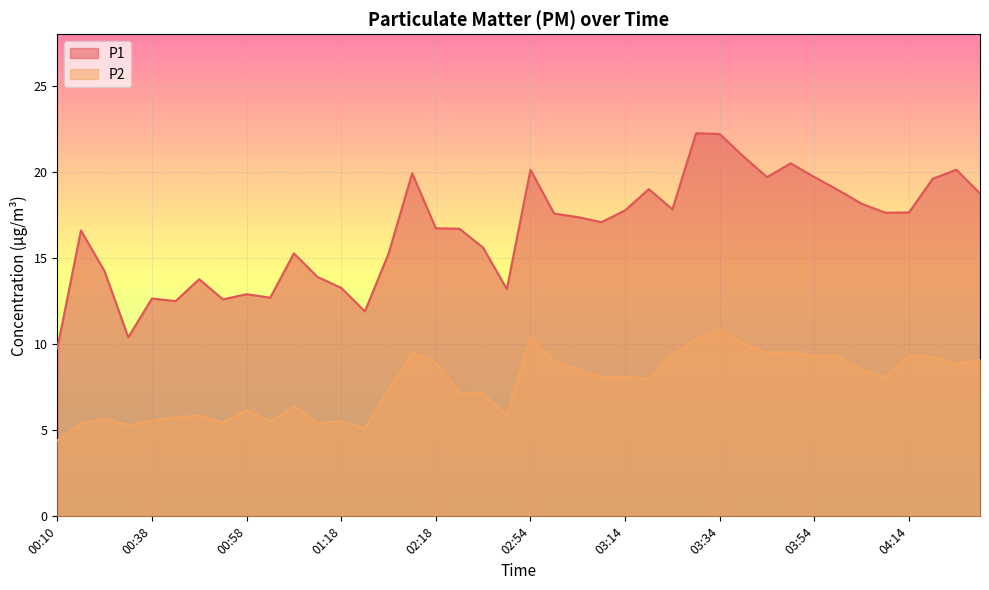

Which has a higher value, 03:04 or 01:13?

03:04